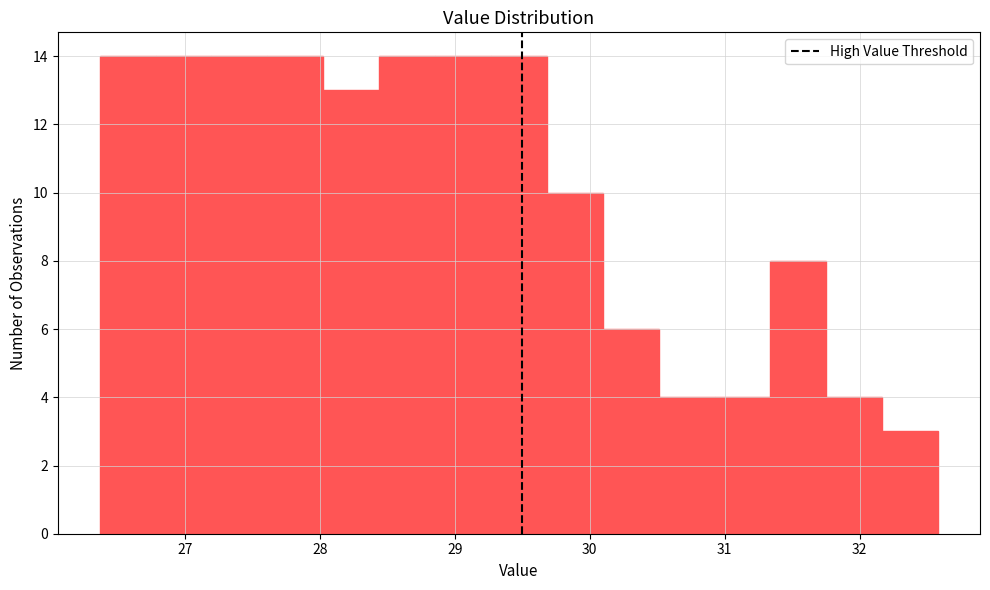

Reading left to right, transcribe this chart: for each bar, give the range it covers on the x-axis and its height. Neither the bar edges nor the heights are printed on the chart, so give them approximately, as read against the axes.

26.4 to 26.8: 14
26.8 to 27.2: 14
27.2 to 27.6: 14
27.6 to 28.0: 14
28.0 to 28.4: 13
28.4 to 28.9: 14
28.9 to 29.3: 14
29.3 to 29.7: 14
29.7 to 30.1: 10
30.1 to 30.5: 6
30.5 to 30.9: 4
30.9 to 31.3: 4
31.3 to 31.8: 8
31.8 to 32.2: 4
32.2 to 32.6: 3